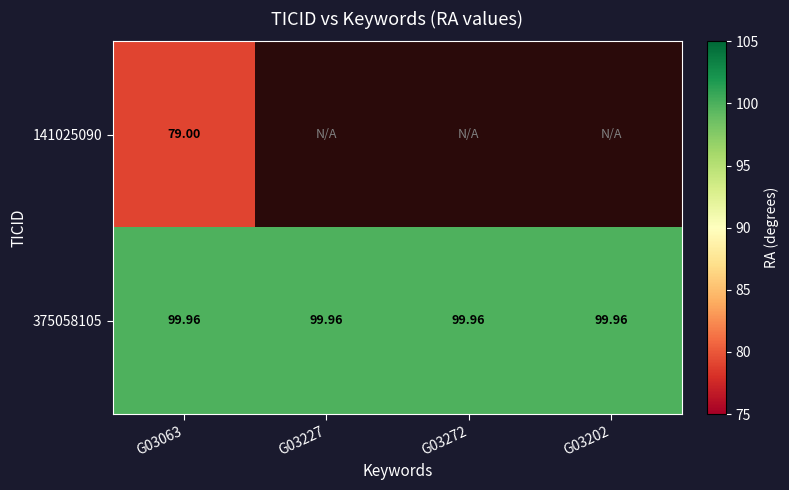

True or false: 375058105 has a value of 60.4 at G03272.

False